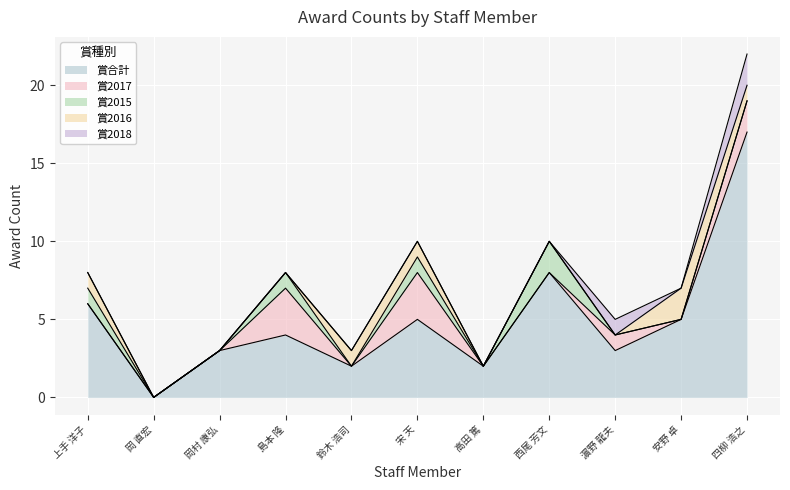

True or false: 賞2015 and 賞2017 cross at least once.

True